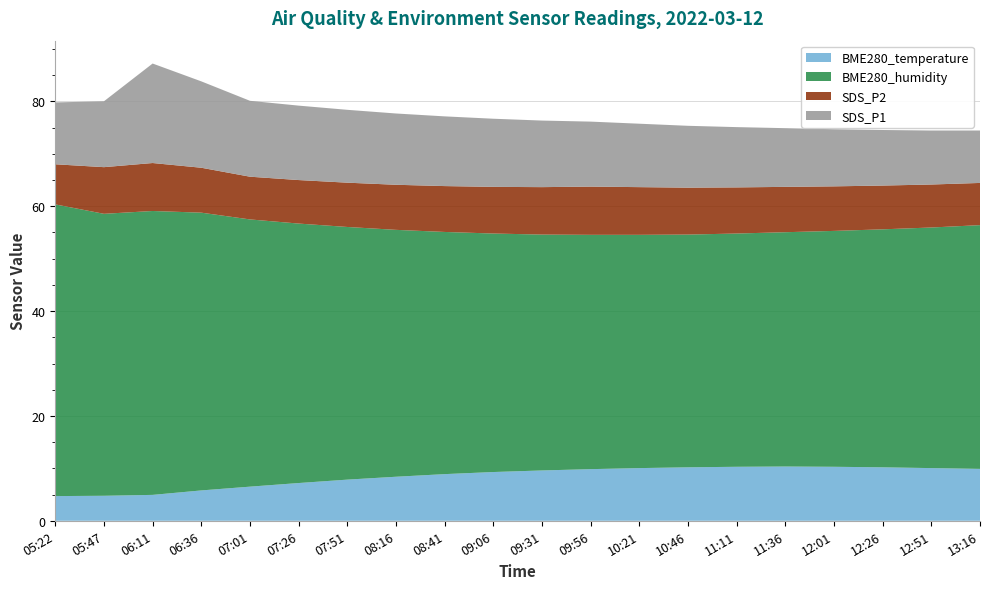

Reading right to left, transcribe all the data shown in this chart.

BME280_temperature: 9.9	10.1	10.2	10.3	10.3	10.3	10.2	10.1	9.8	9.6	9.3	8.9	8.4	7.8	7.2	6.5	5.8	4.9	4.8	4.7
BME280_humidity: 46.5	45.9	45.4	45.0	44.7	44.5	44.4	44.5	44.7	45.0	45.5	46.2	47.1	48.2	49.5	51.0	53.0	54.2	53.8	55.6
SDS_P2: 8.1	8.2	8.3	8.5	8.7	8.8	8.9	9.1	9.2	9.1	8.9	8.8	8.6	8.4	8.3	8.2	8.6	9.2	8.9	7.7
SDS_P1: 10.0	10.3	10.6	10.9	11.2	11.5	11.8	12.1	12.4	12.7	13.0	13.3	13.6	13.9	14.2	14.5	16.5	19.0	12.6	11.8